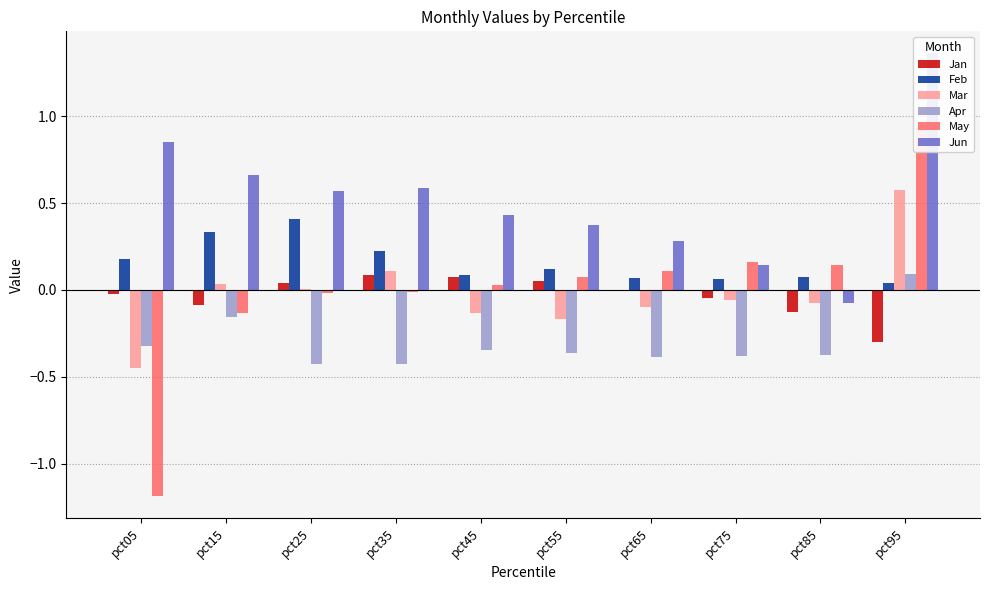

How many data points in Jan are less than 0?

5